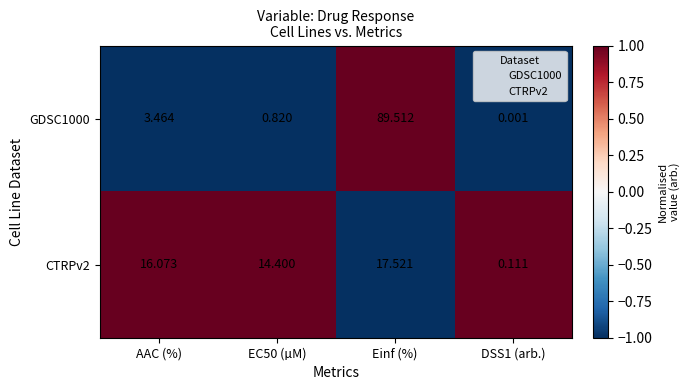

What is the difference between the highest and lowest values at EC50 (µM)?

13.6